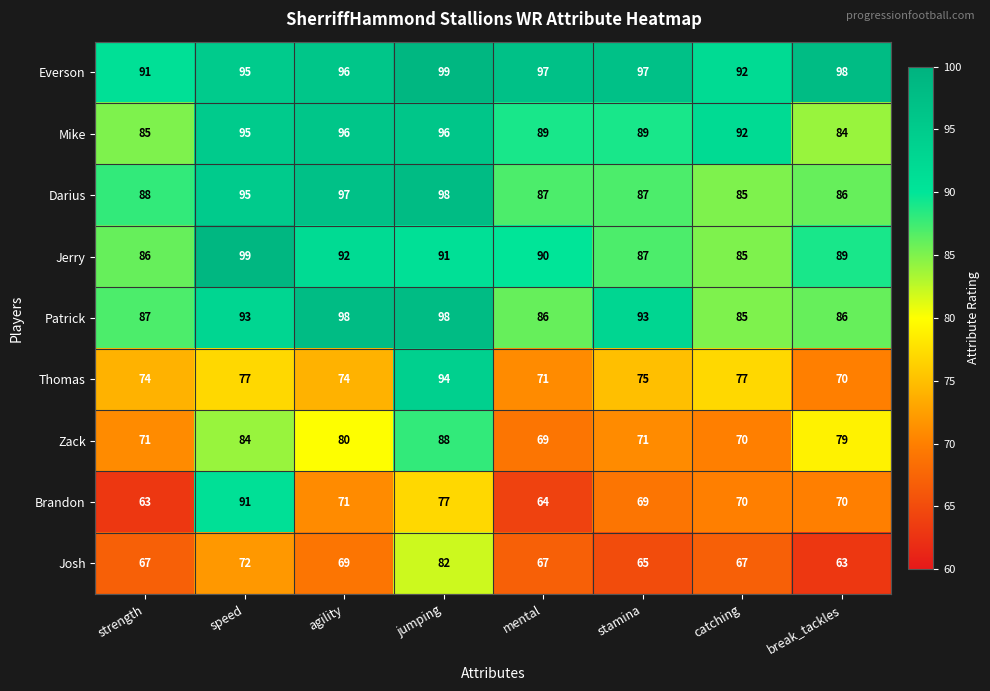

What is the spread (max minus min) of values at break_tackles?

35